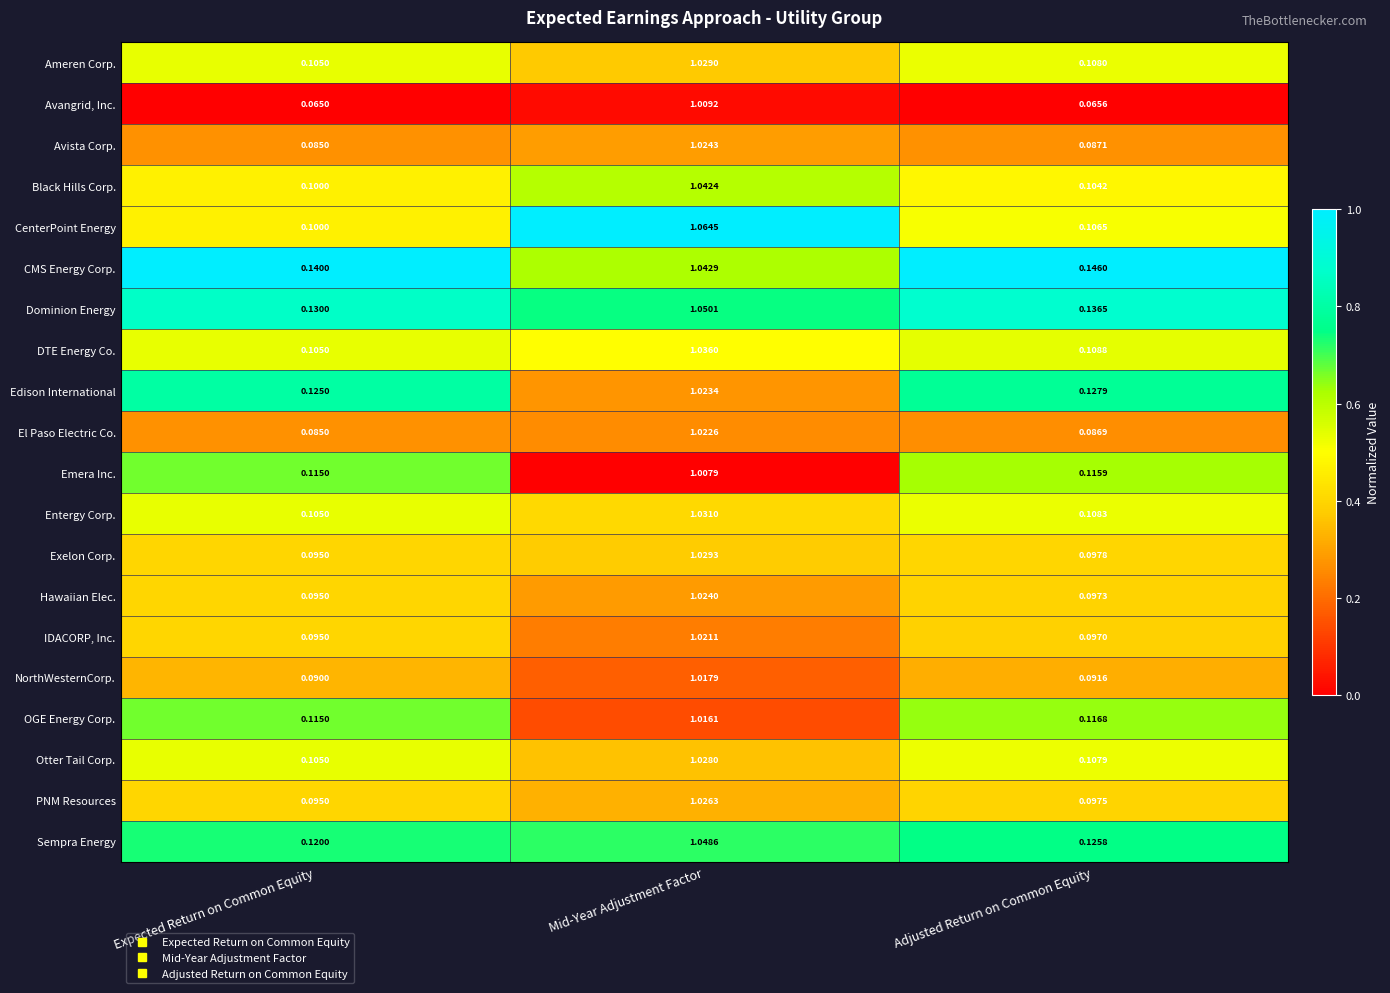

Is the value of El Paso Electric Co. at Expected Return on Common Equity greater than the value of Otter Tail Corp. at Adjusted Return on Common Equity?

No